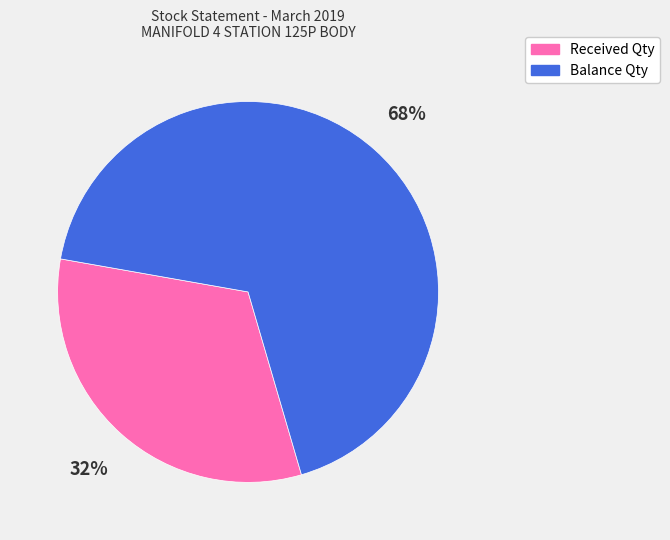

Approximately how many times larger is the value at Received Qty compared to Balance Qty?

0.5